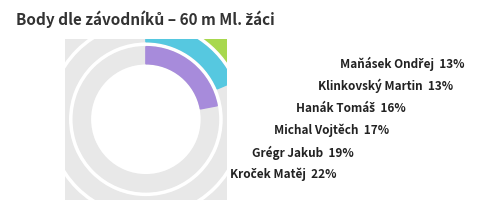

Count the number of slices in the pie.

6